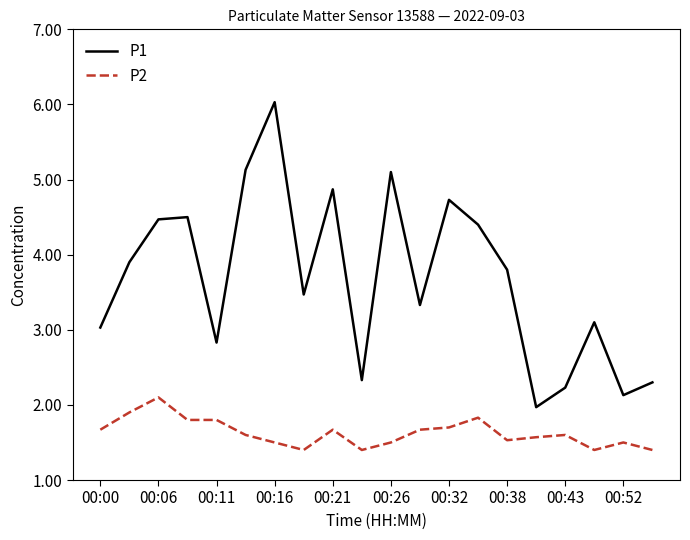

True or false: P1 has more than 1 interior local peaks.

True